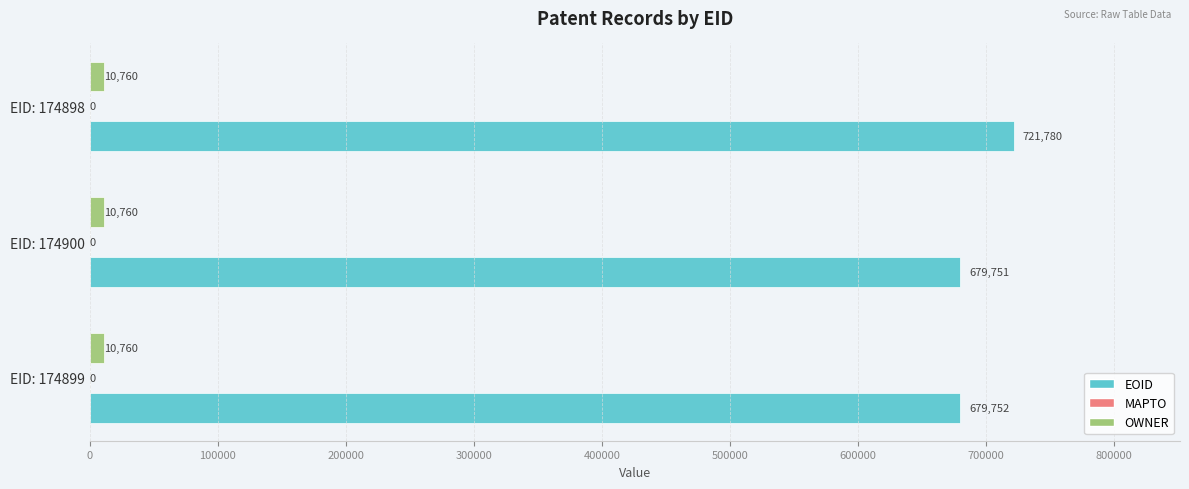

Which series has the widest spread of values?

EOID